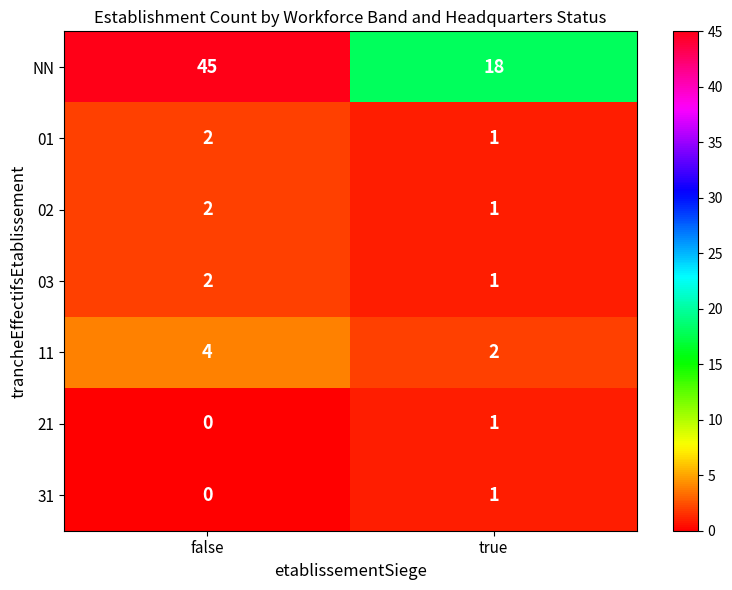

At which label does 21 reach its peak?

true